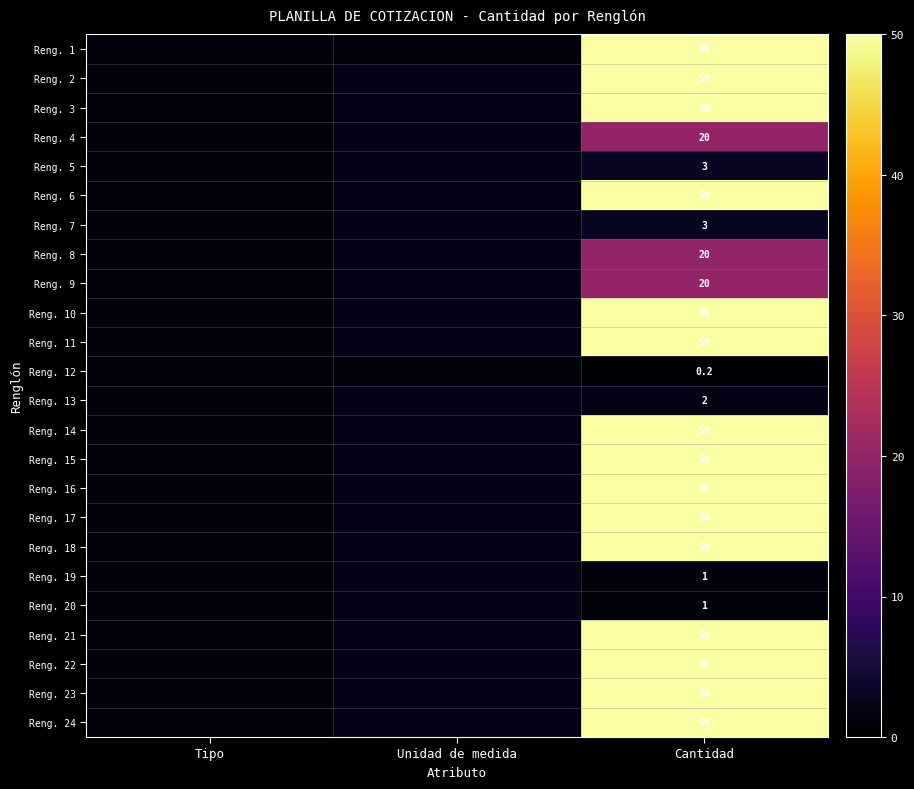

What is the total value across all series at Cantidad?

820.2